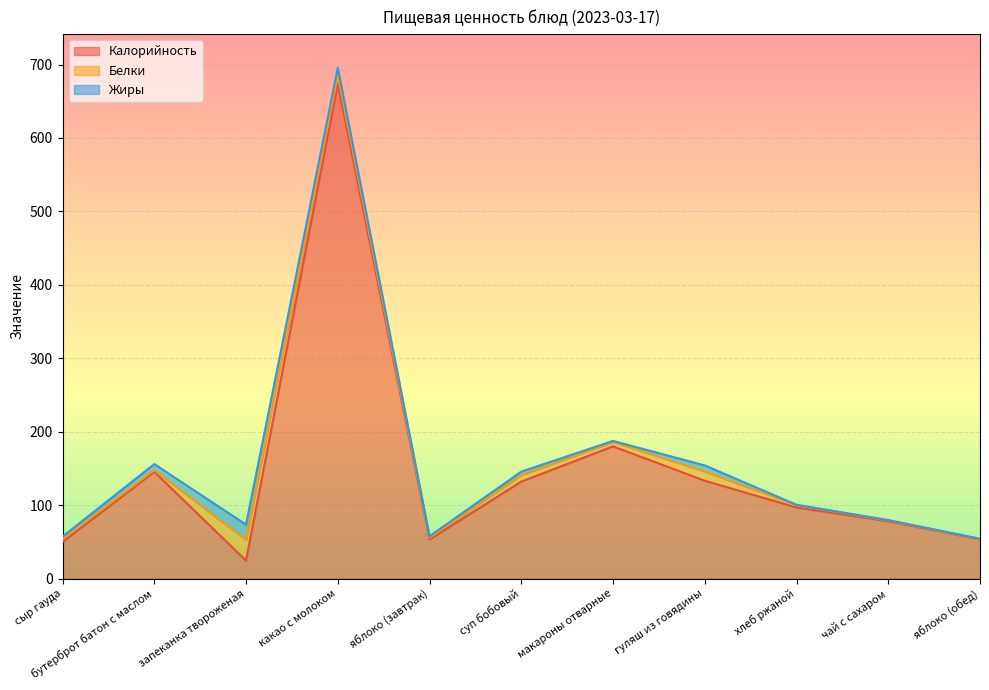

At which category does Калорийность reach its first local valley?

запеканка твороженая